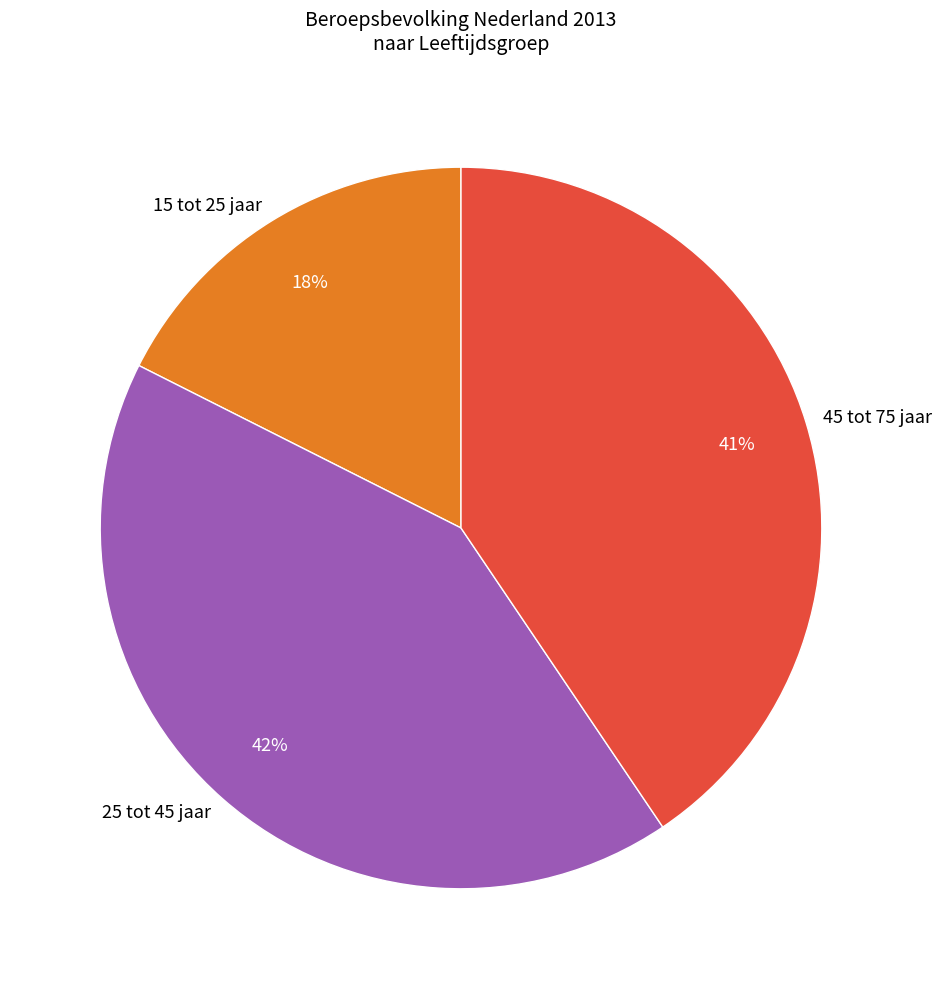

Count the number of slices in the pie.

3